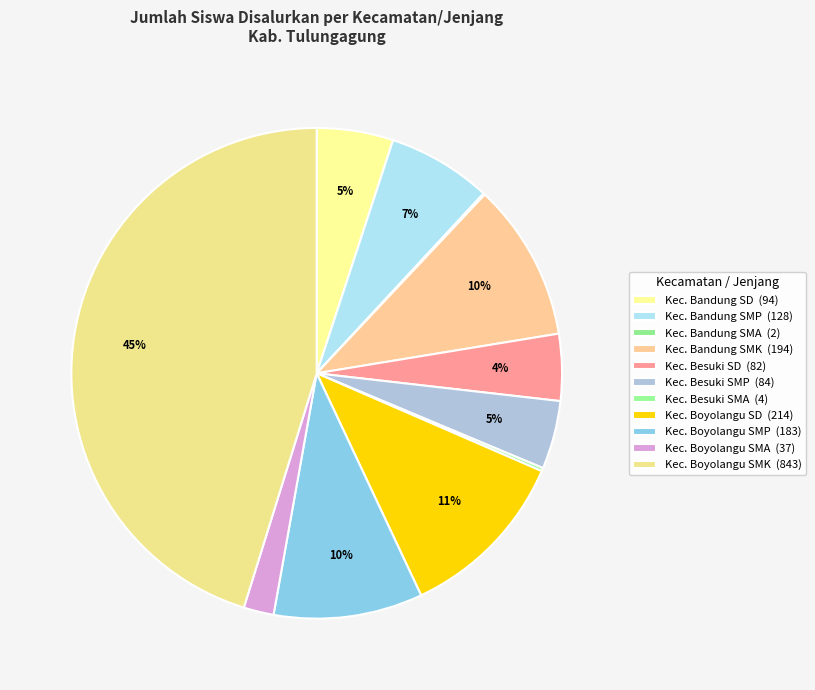

Which category has the biggest portion of the pie?

Kec. Boyolangu SMK